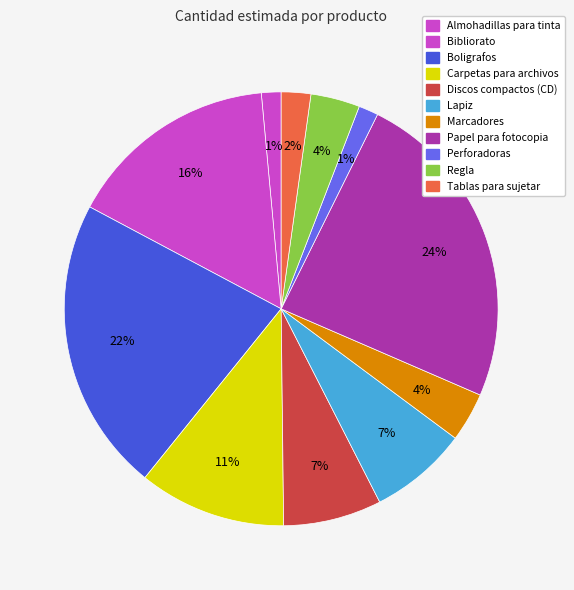

How many slices are in this pie chart?

11